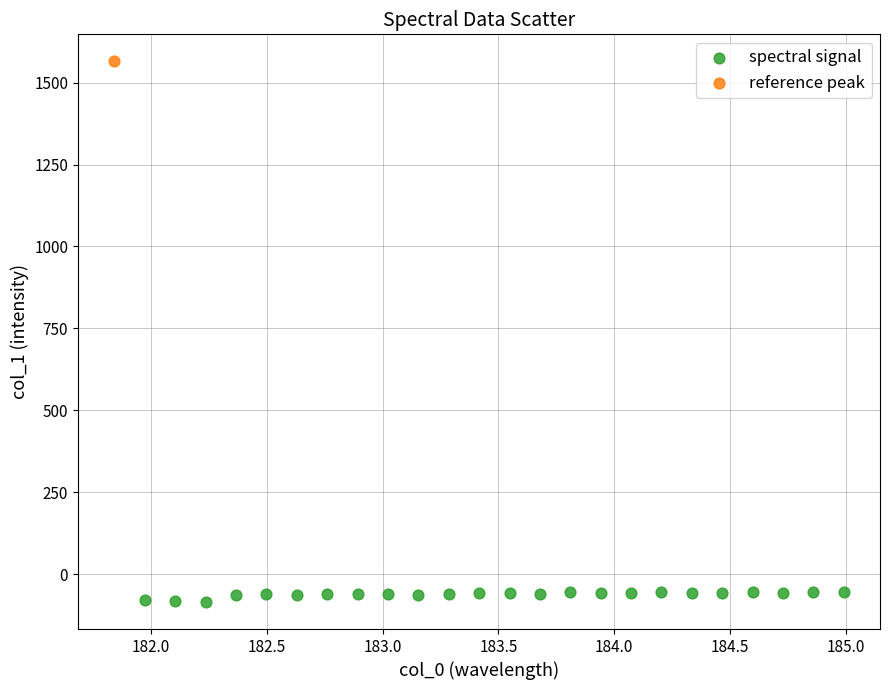

What are all the series names shown in the legend?

spectral signal, reference peak